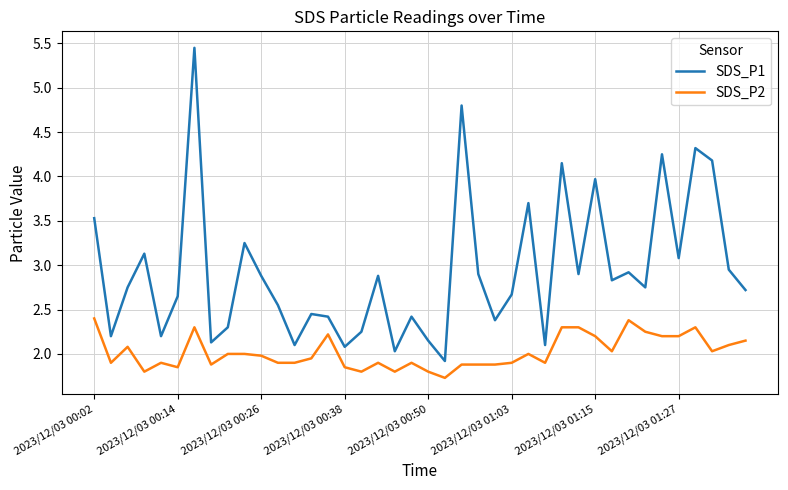

Which series has the largest total across all categories?

SDS_P1